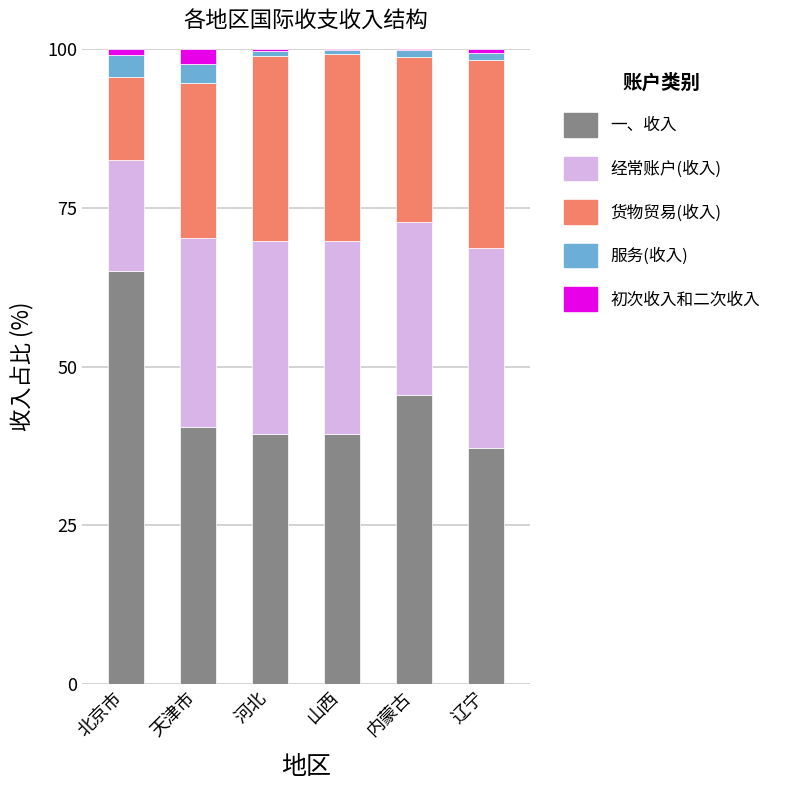

Where is 一、收入 nearest to the value 51?

内蒙古